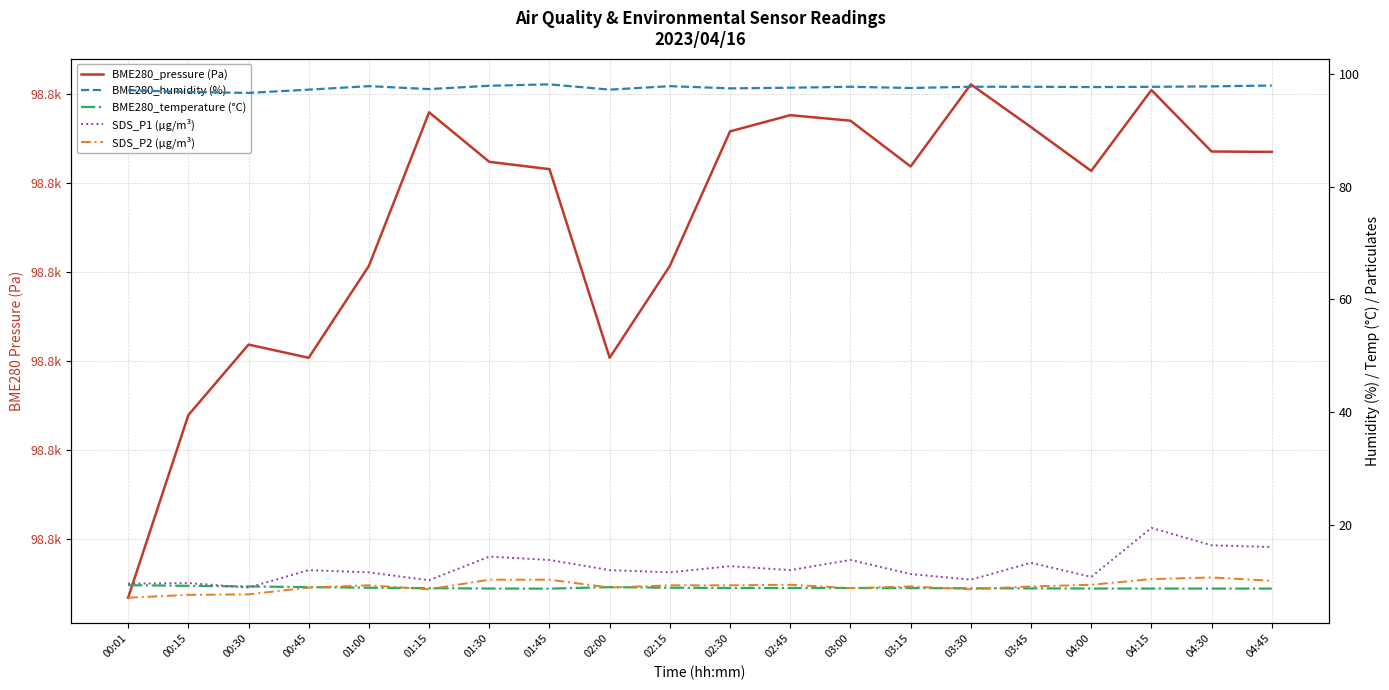

Which series has the largest range (max minus min)?

BME280_pressure (Pa)